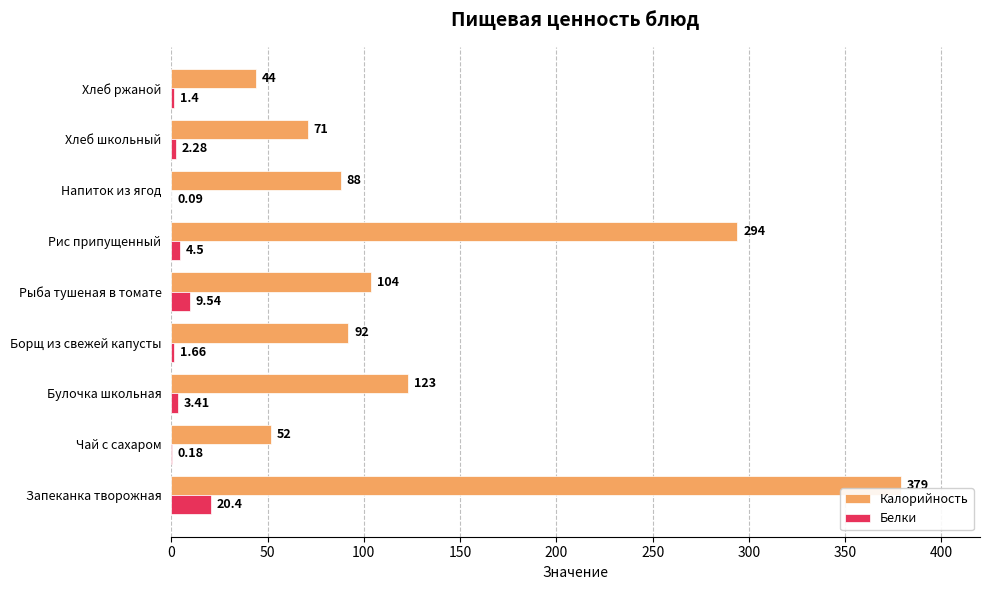

Count the number of data series in this chart.

2